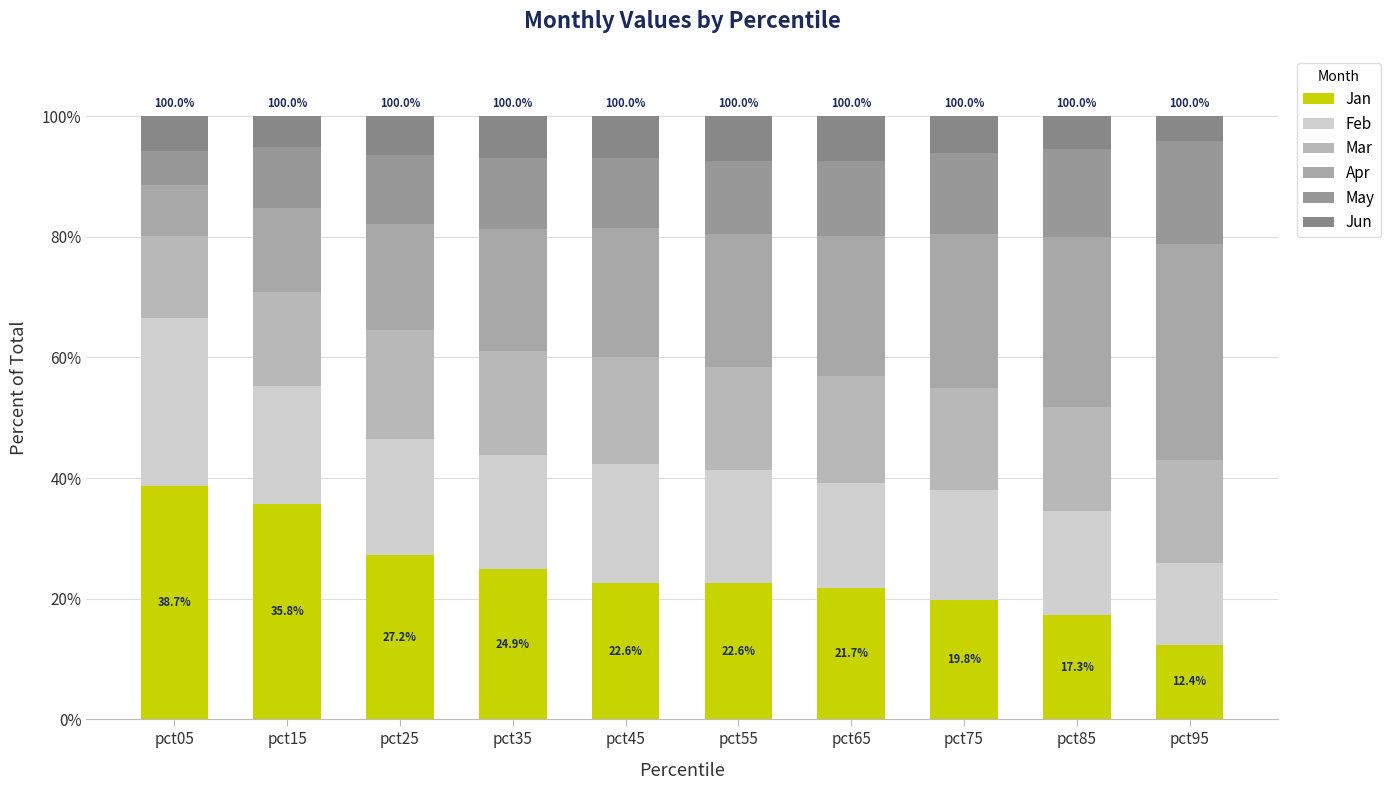

Rank the series at pct05 from lowest to highest value.

May, Jun, Apr, Mar, Feb, Jan